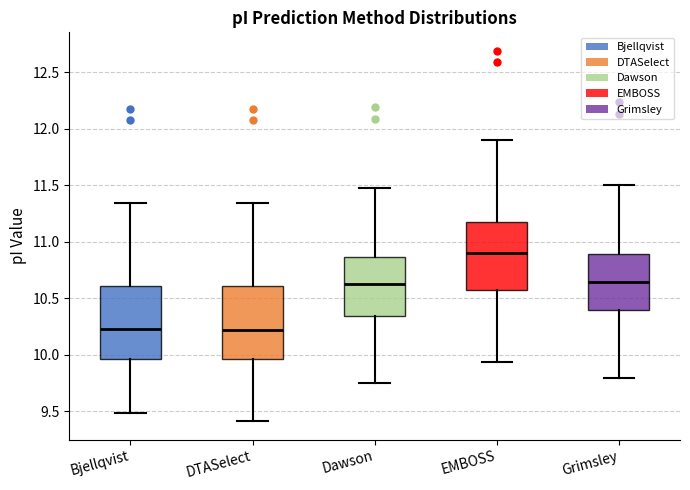

Reading left to right, read every box against the y-axis: the position of its median line, the range the box covers, and the ends of its whiskers. The values are not printed on the chart, so give them approximately, as read against the axis.

Bjellqvist: median 10.25, box 9.95 to 10.60, whiskers 9.50 to 11.35
DTASelect: median 10.20, box 9.95 to 10.60, whiskers 9.40 to 11.35
Dawson: median 10.65, box 10.35 to 10.85, whiskers 9.75 to 11.50
EMBOSS: median 10.90, box 10.55 to 11.20, whiskers 9.95 to 11.90
Grimsley: median 10.65, box 10.40 to 10.90, whiskers 9.80 to 11.50